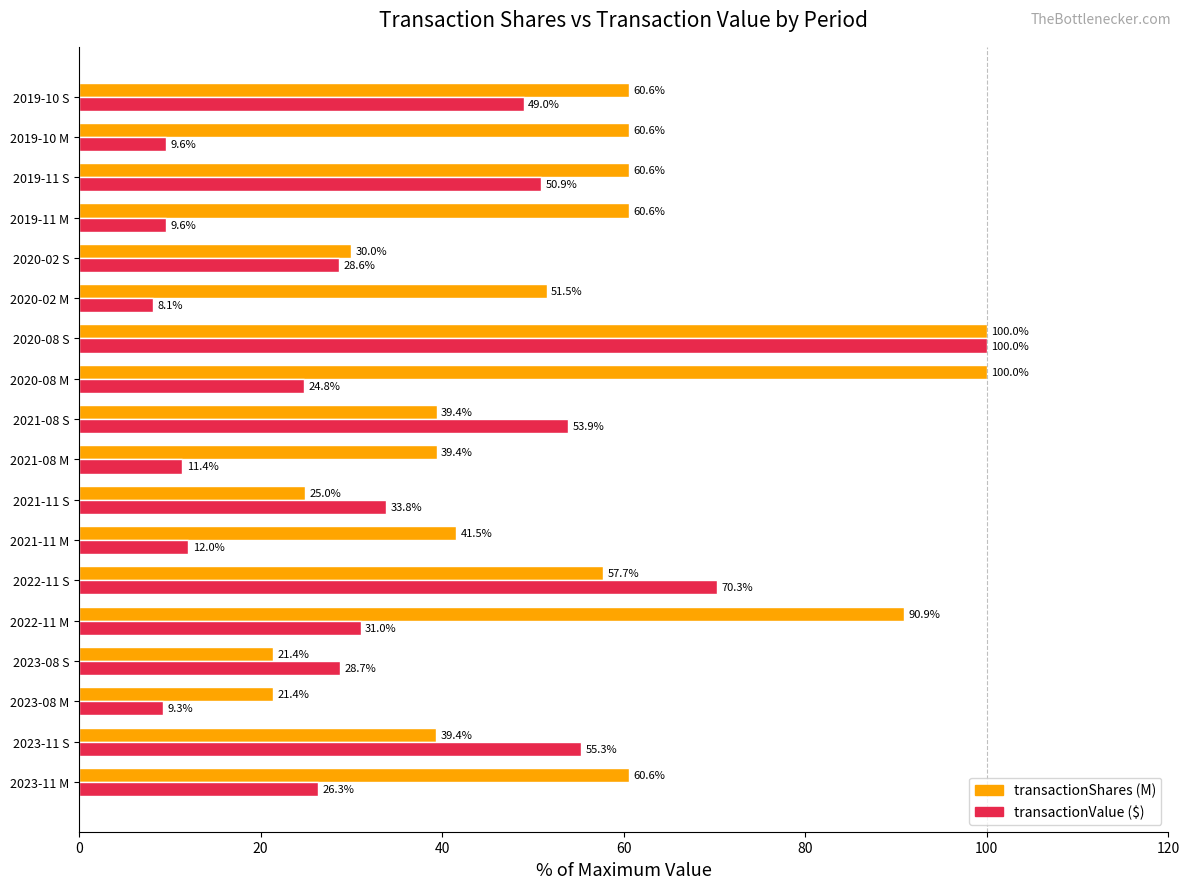

Is it true that transactionShares (M) equals 19.8 at 2022-11 S?

False